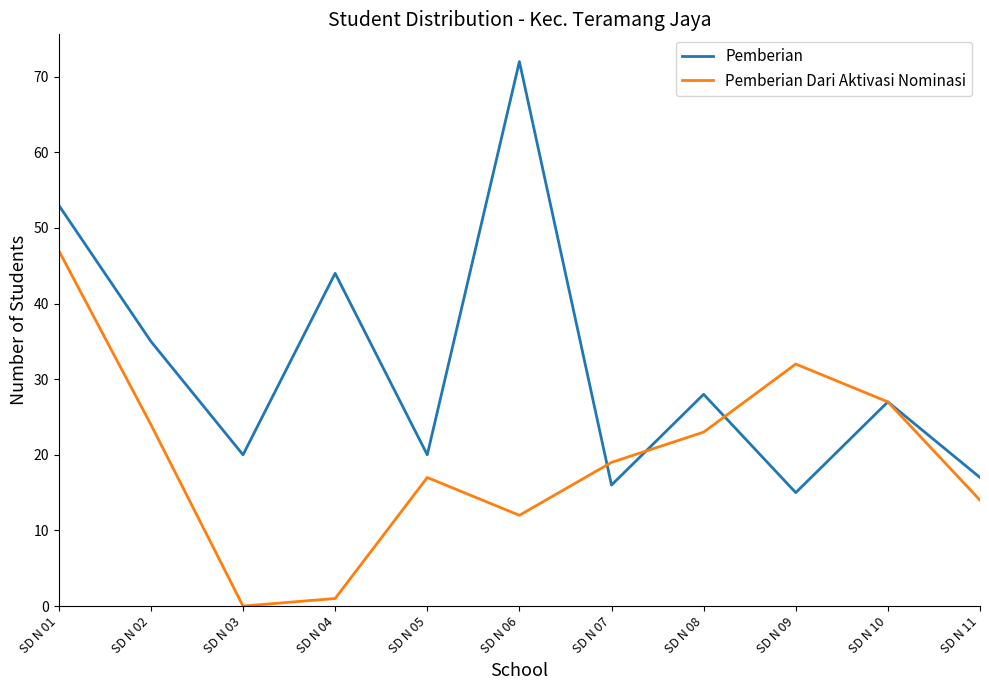

True or false: Pemberian and Pemberian Dari Aktivasi Nominasi cross at least once.

True